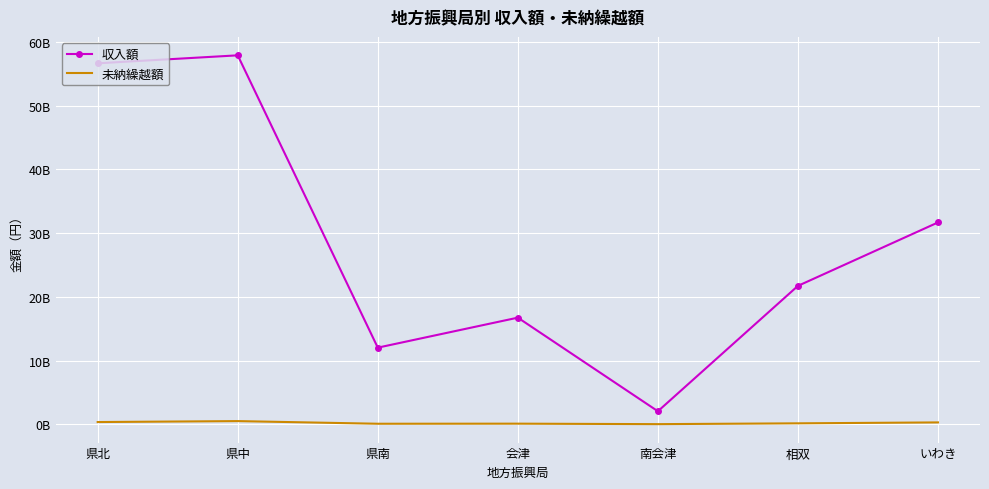

Reading left to right, transcribe all the data shown in this chart.

収入額: 56676784883	57929130085	12020147110	16731043440	2031593273	21723609917	31684835066
未納繰越額: 336017724	484529999	68858960	82327840	6716779	134215711	277661477